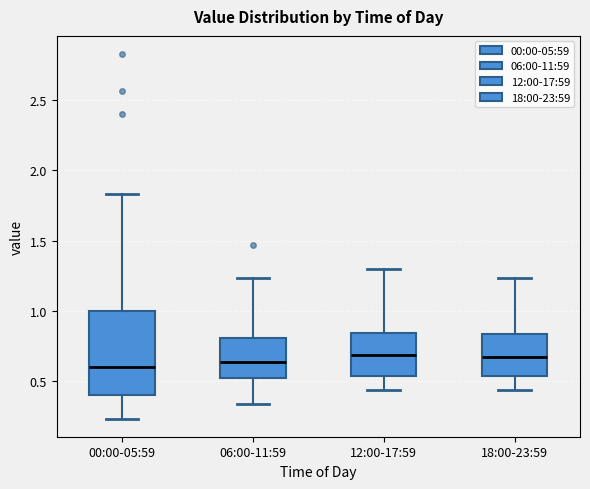

Where is the lower edge of the box for 06:00-11:59 on the y-axis? The values are not printed on the chart, so give them approximately, as read against the axis.

0.50